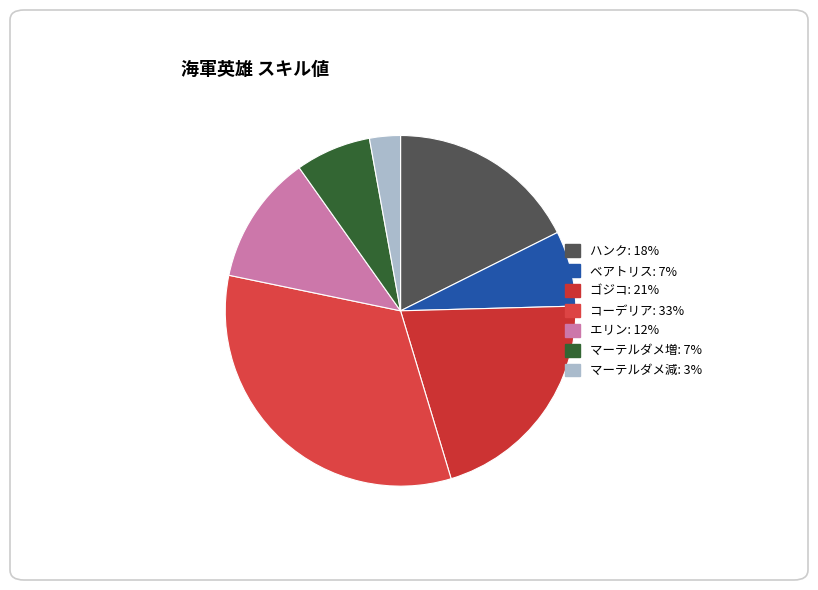

Which has a higher value, マーテルダメ減 or コーデリア?

コーデリア